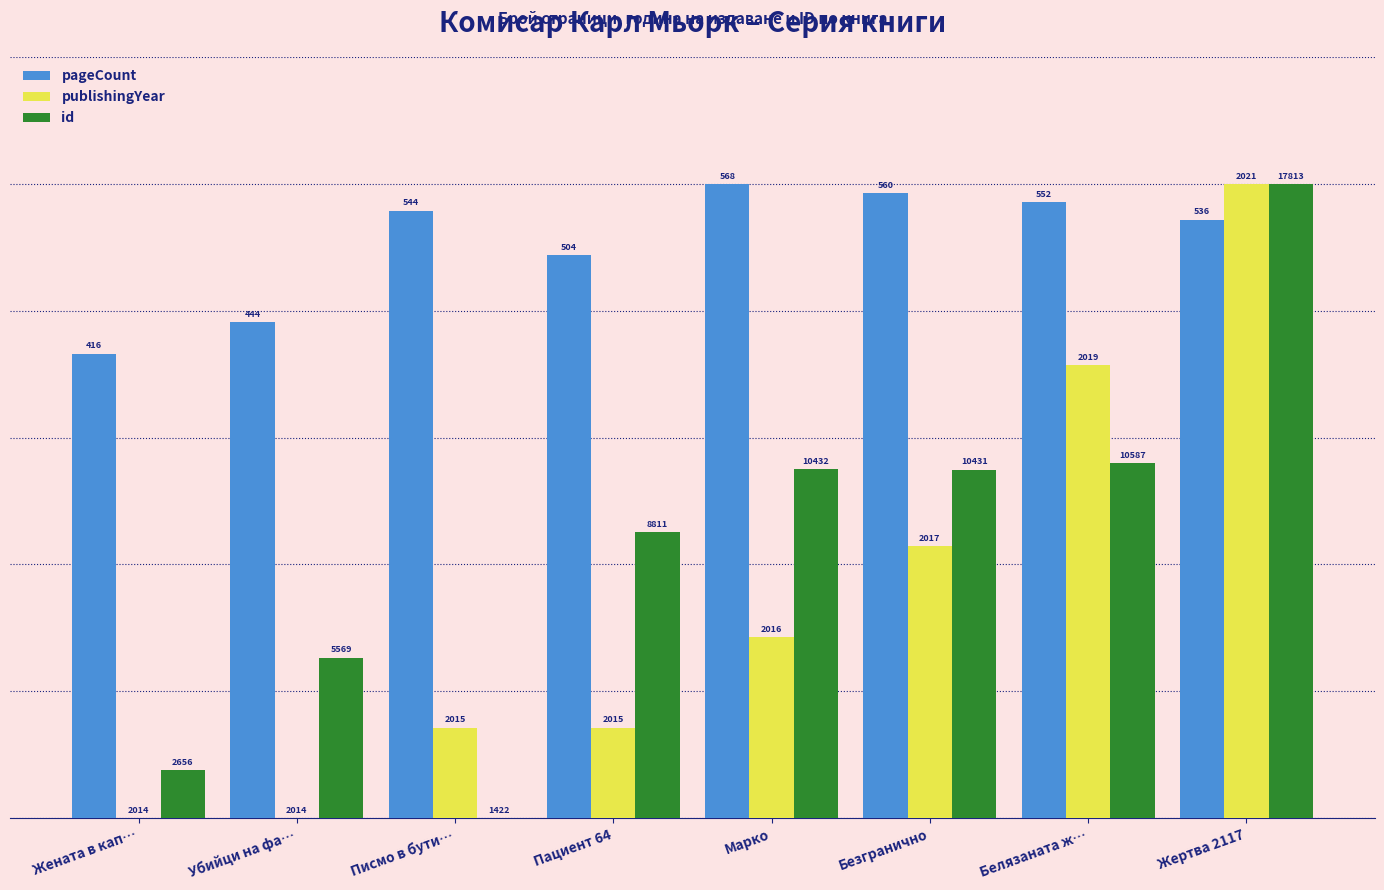

What is the sum of all id values?

343.8